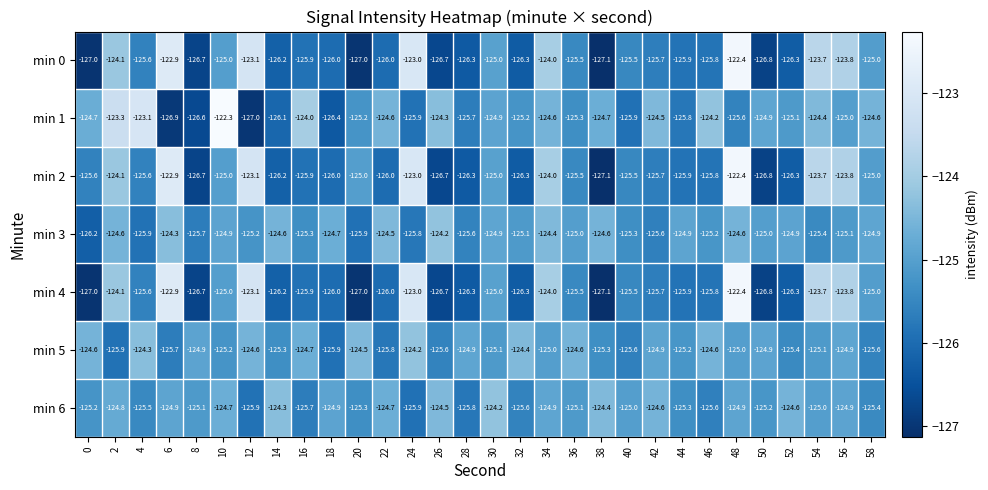

What is the spread (max minus min) of values at 10?

2.9